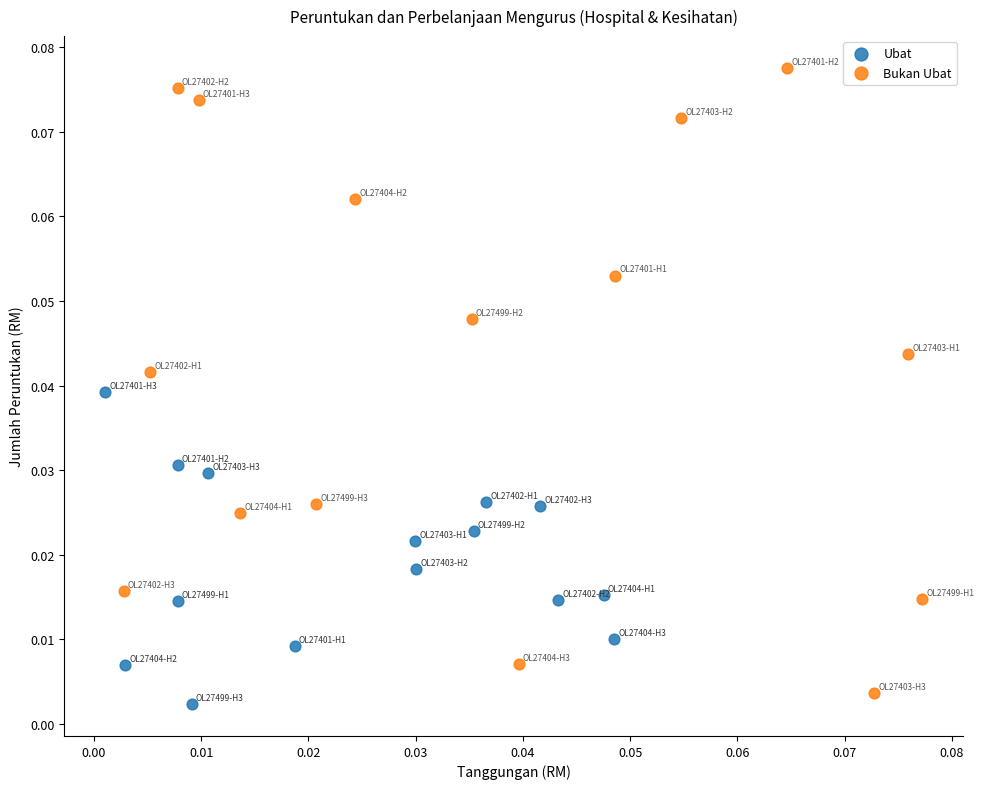

Which series reaches the maximum Y coordinate?

Bukan Ubat